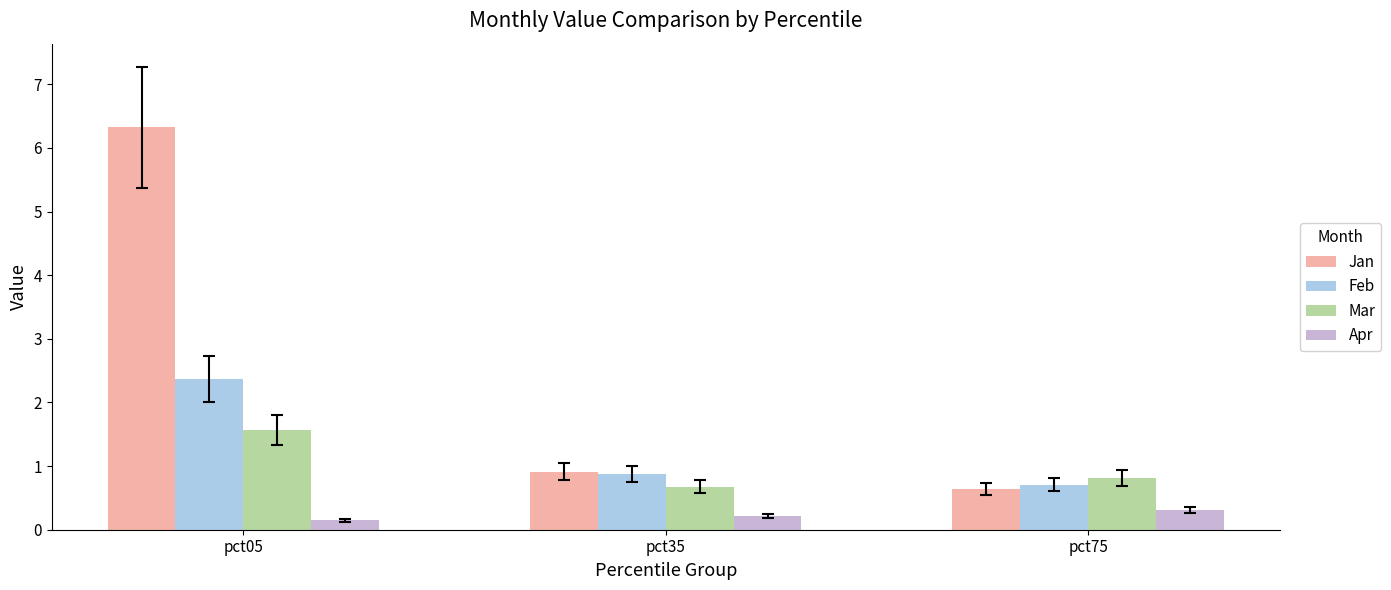

The value of Jan at pct75 is 0.6. True or false?

True